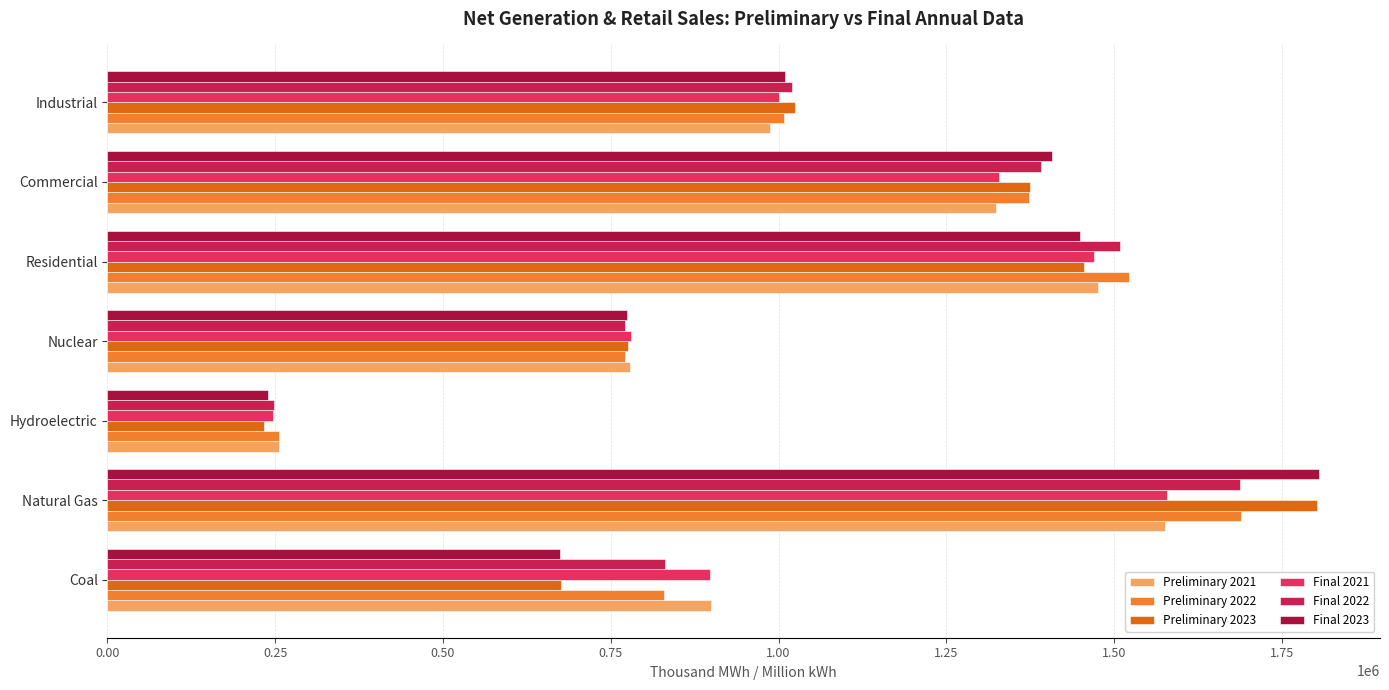

What is the difference between the second highest and minimum values in the Preliminary 2021 series?

1221456